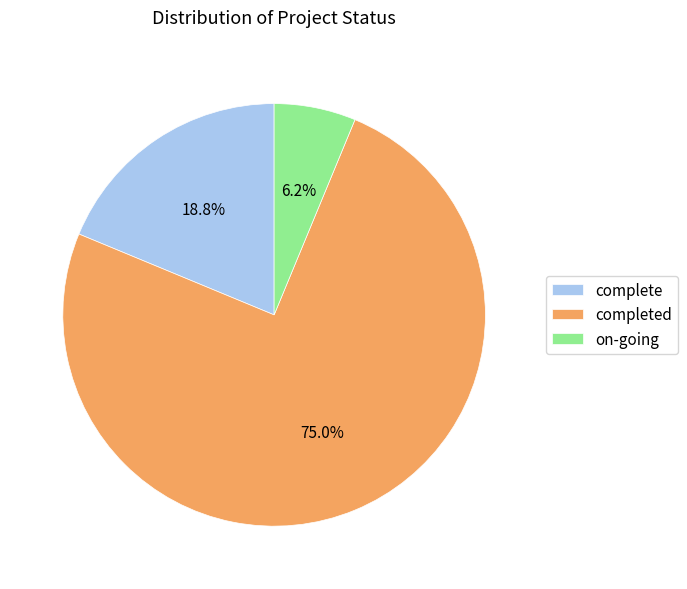

Combined, do completed and on-going account for over 50%?

Yes